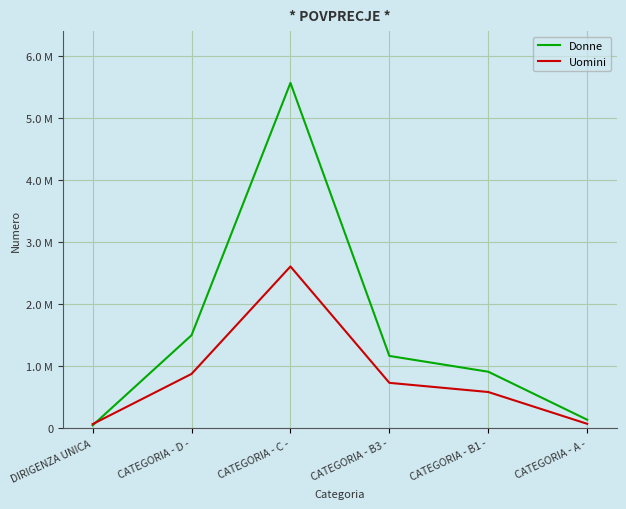

Which series has the largest total across all categories?

Donne